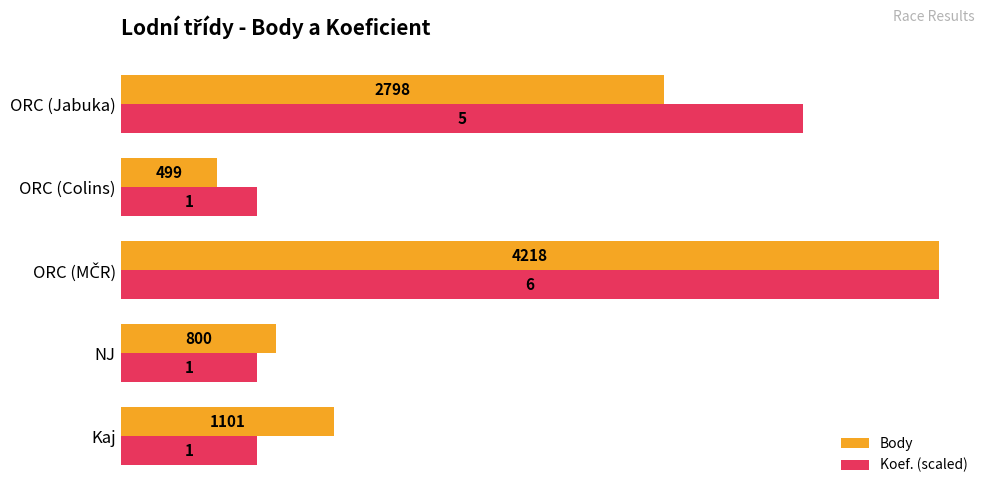

Which series has the widest spread of values?

Body